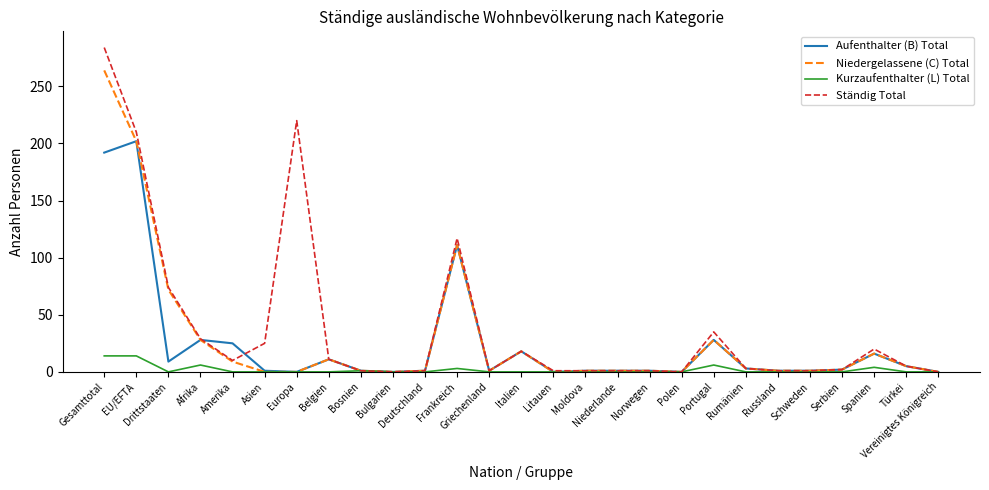

What is the difference between the Kurzaufenthalter (L) Total values at EU/EFTA and Deutschland?

14